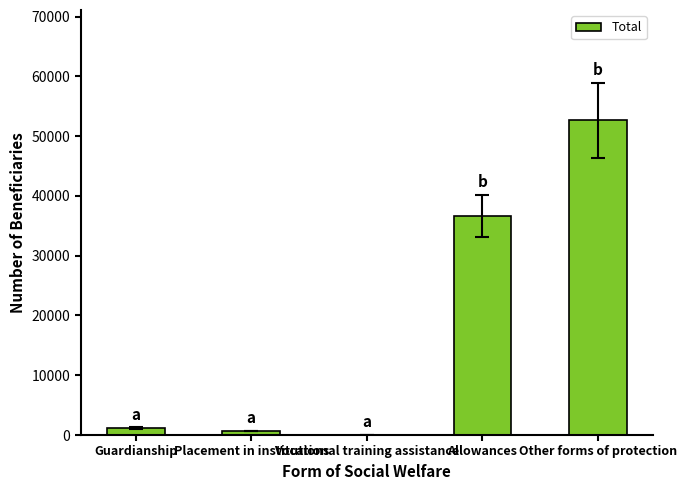

What is the average value?

18224